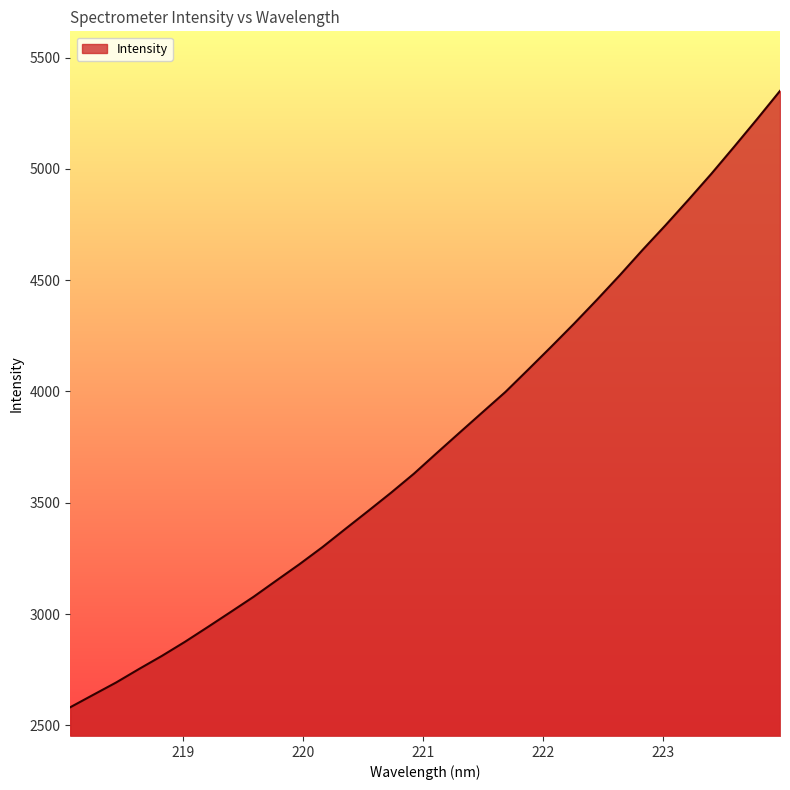

What is the maximum value shown in the chart?

5350.3